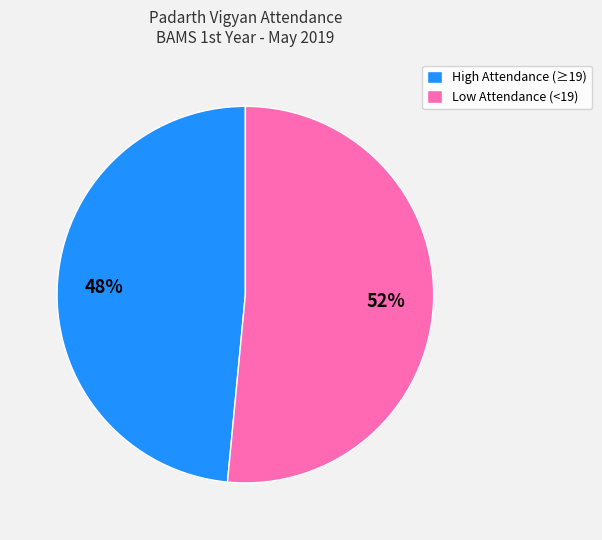

Does any single category account for the majority?

Yes